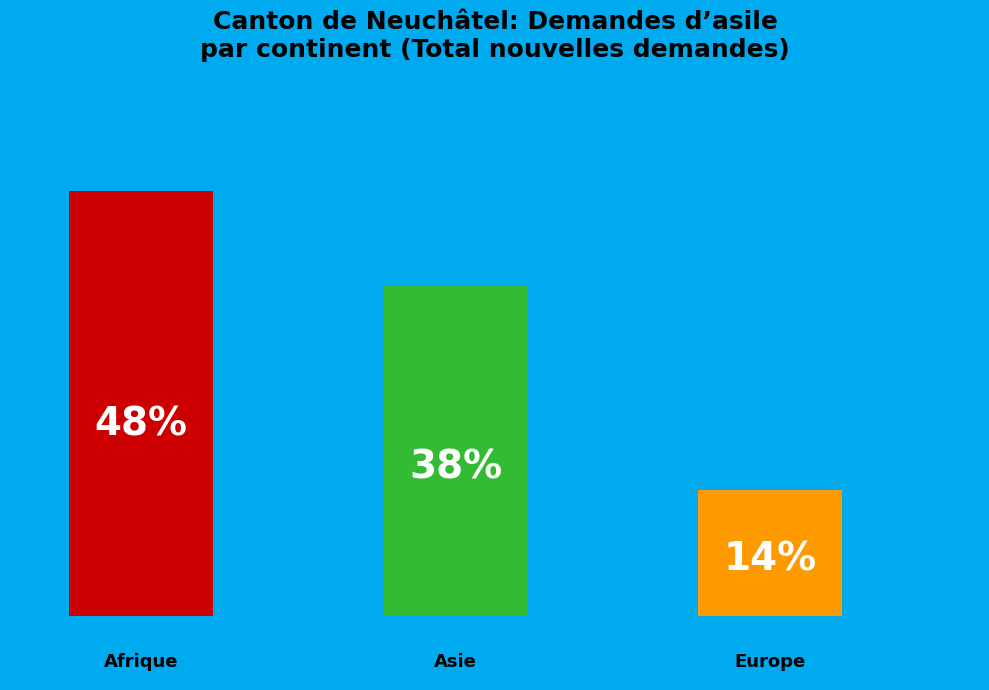

Rank the categories by value from lowest to highest.

Europe, Asie, Afrique